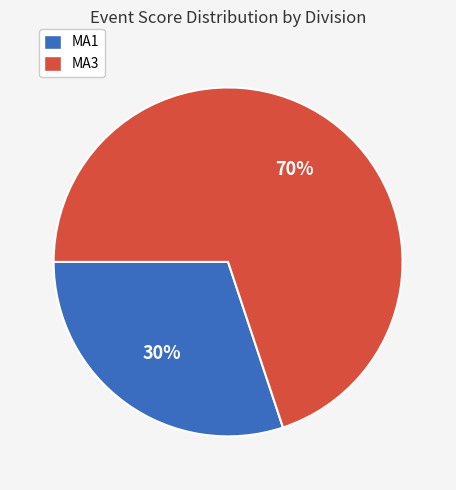

What is the ratio of the value at MA3 to the value at MA1?

2.3